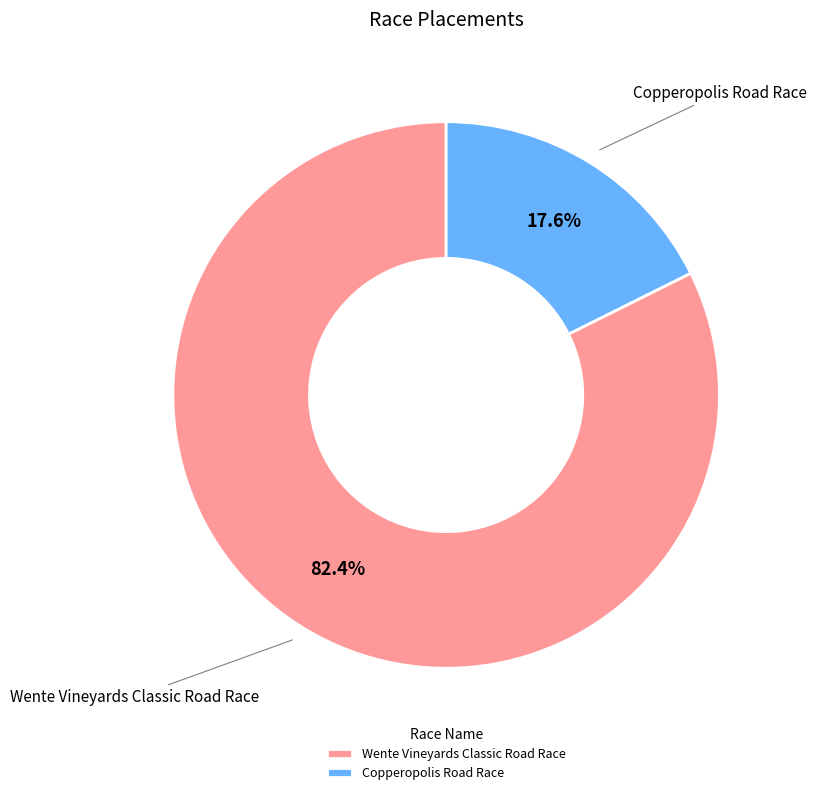

Is it true that Copperopolis Road Race is 18% of the pie?

True